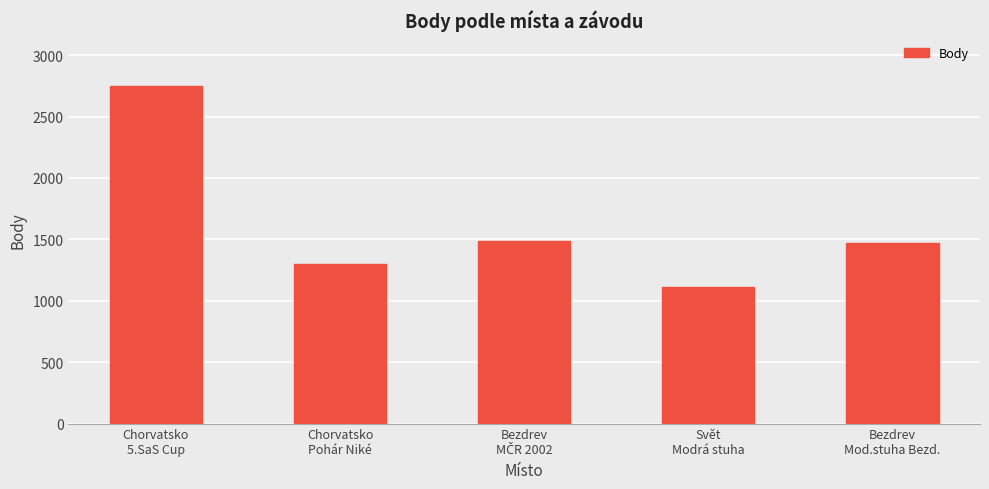

At which label does the data first exceed 1469?

Chorvatsko
5.SaS Cup